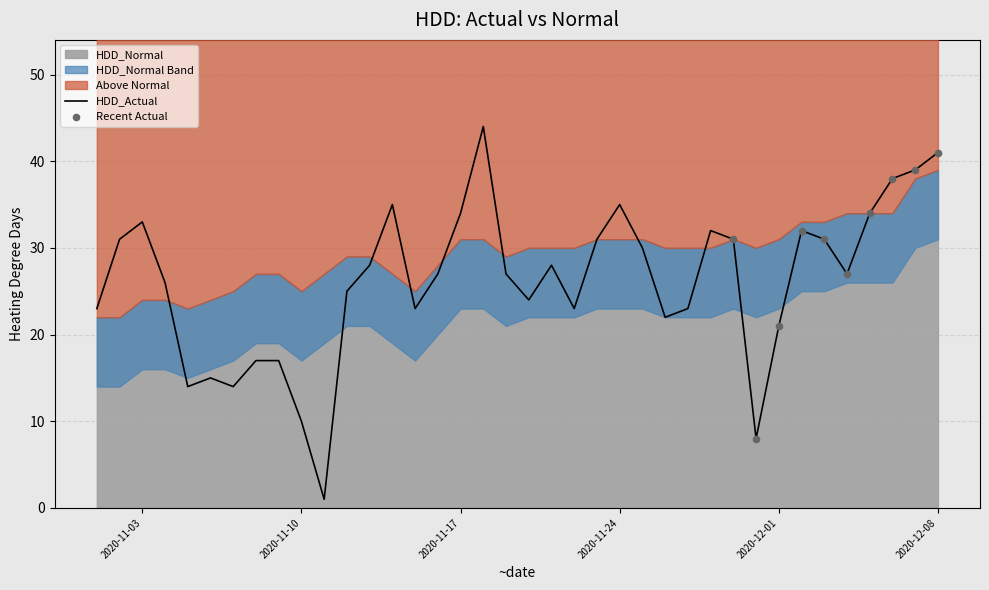

What is the change in value from 2020-11-13 to 2020-11-14?

+7